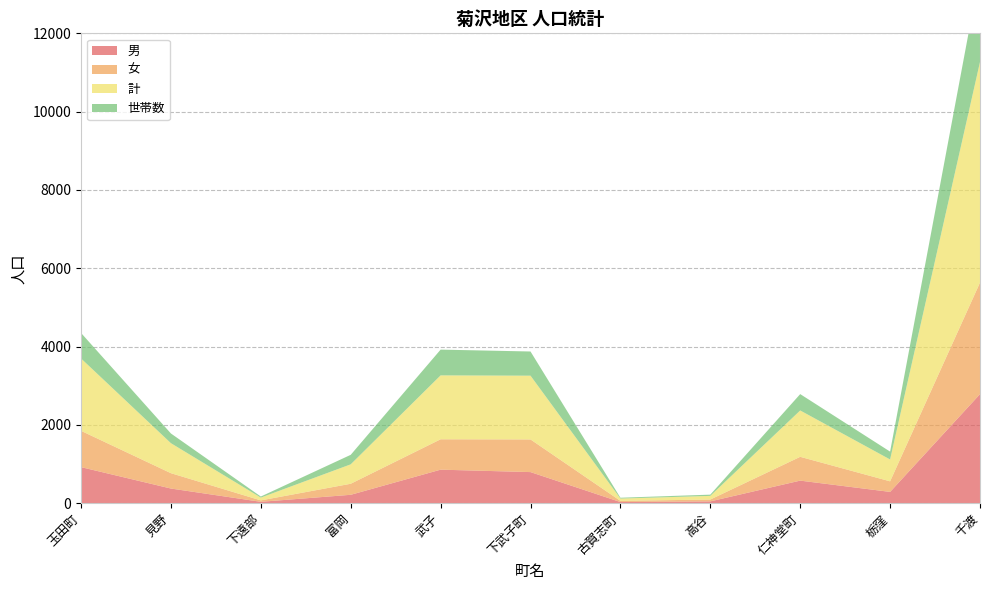

Reading left to right, transcribe all the data shown in this chart.

男: 玉田町=921	見野=374	下遠部=35	富岡=214	武子=856	下武子町=794	古賀志町=29	高谷=46	仁神堂町=576	栃窪=288	千渡=2785
女: 玉田町=927	見野=392	下遠部=36	富岡=282	武子=776	下武子町=834	古賀志町=30	高谷=47	仁神堂町=608	栃窪=270	千渡=2849
計: 玉田町=1848	見野=766	下遠部=71	富岡=496	武子=1632	下武子町=1628	古賀志町=59	高谷=93	仁神堂町=1184	栃窪=558	千渡=5634
世帯数: 玉田町=652	見野=248	下遠部=28	富岡=243	武子=658	下武子町=618	古賀志町=21	高谷=32	仁神堂町=418	栃窪=201	千渡=2298